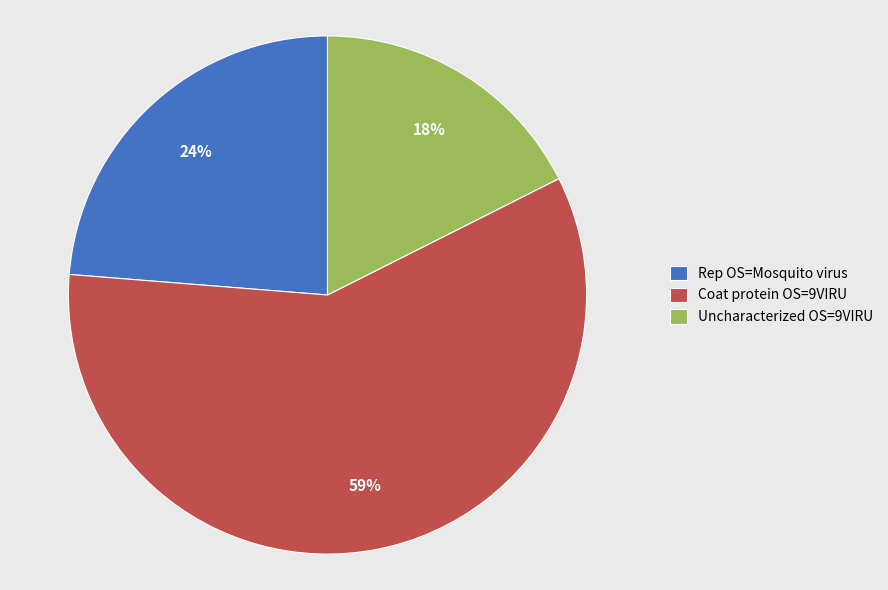

Combined, do Rep OS=Mosquito virus and Uncharacterized OS=9VIRU account for over 50%?

No